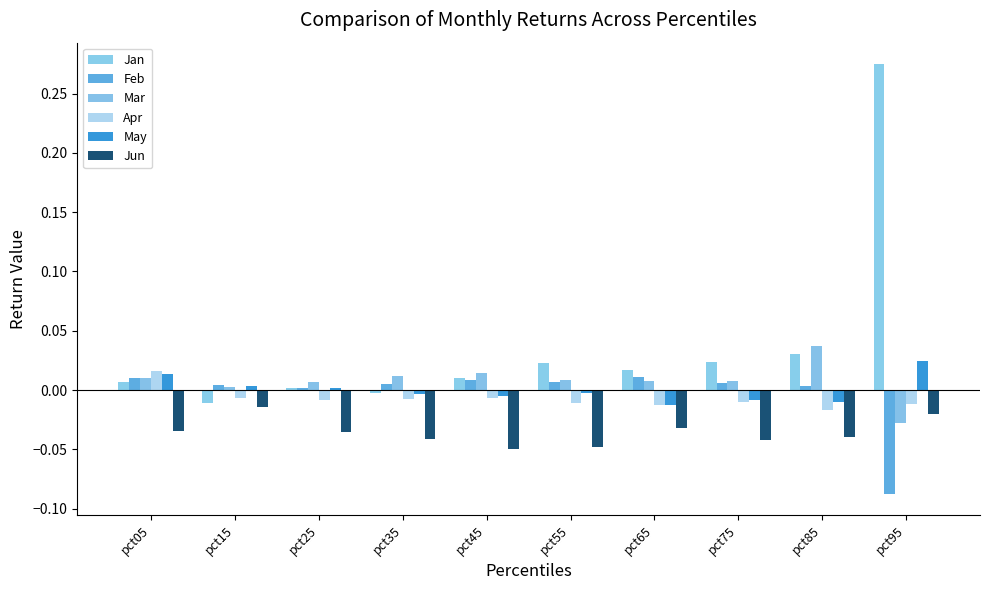

How many categories are shown in the chart?

10